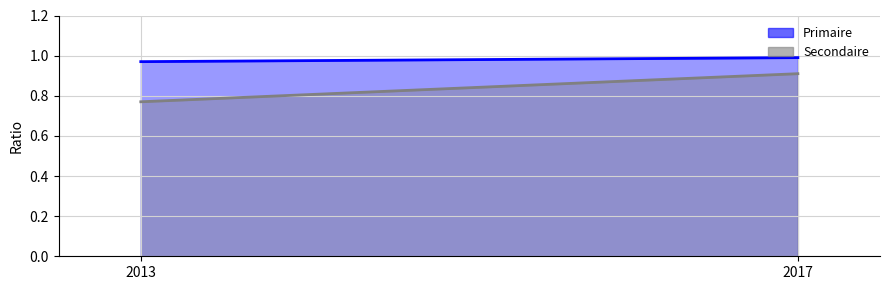

The Primaire series shows 1.4 at 2017. True or false?

False